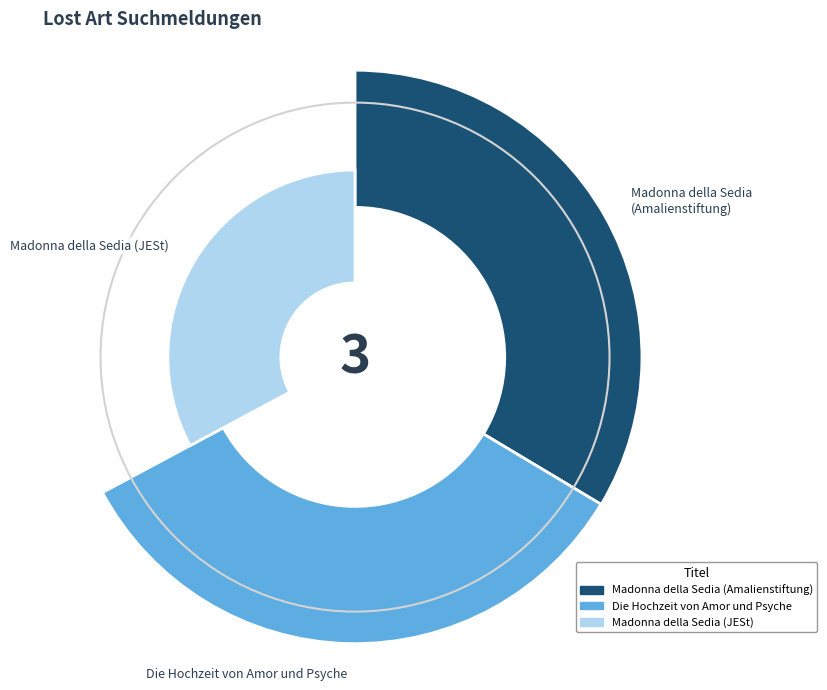

Count the number of slices in the pie.

3